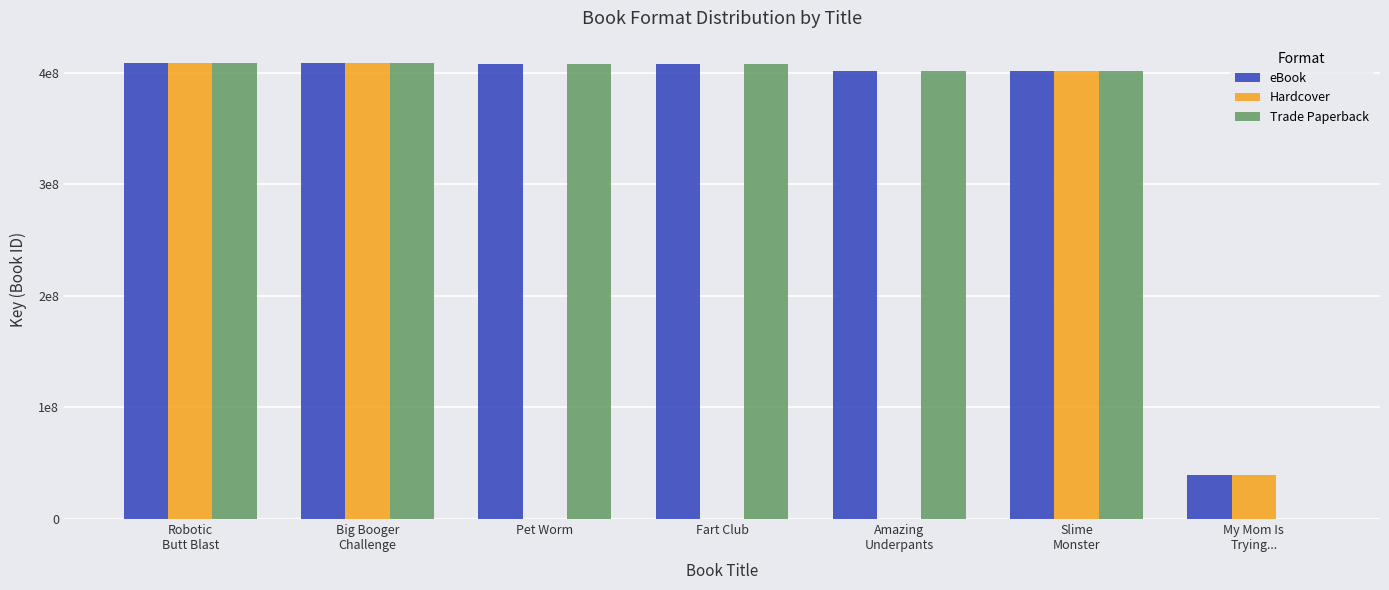

Between Big Booger
Challenge and Slime
Monster, which series saw the biggest shift?

eBook